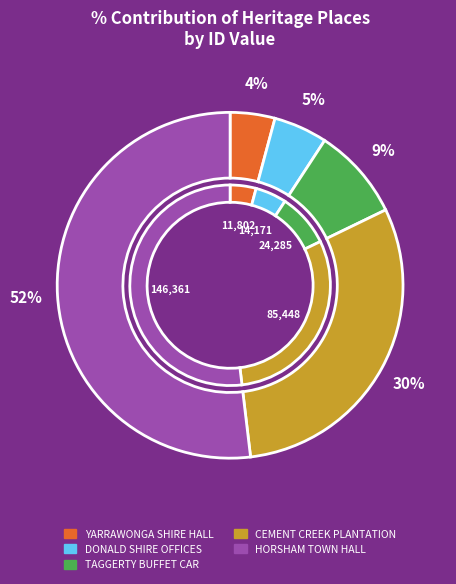

Which slice is the largest?

HORSHAM TOWN HALL